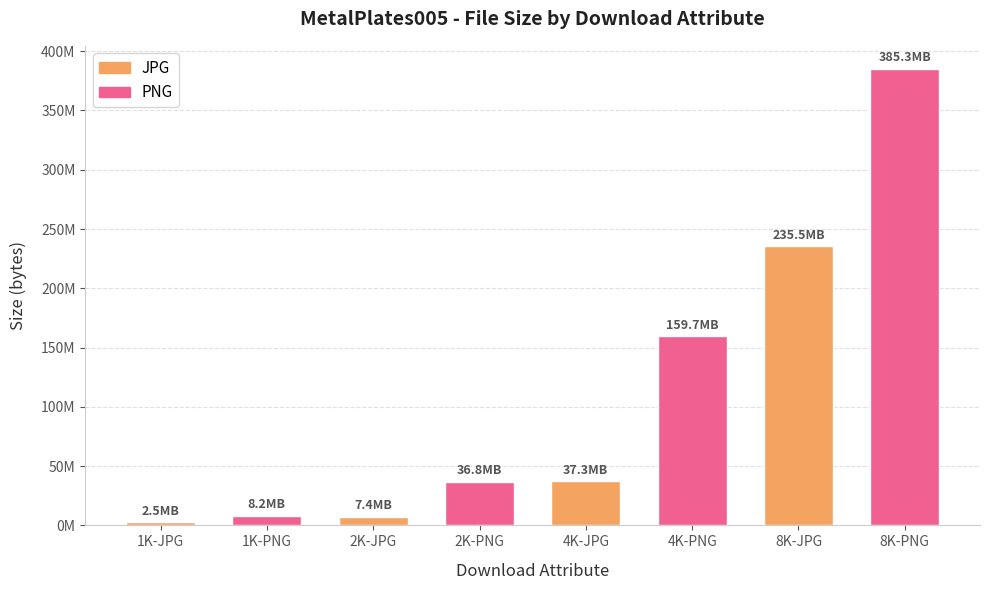

List the labels in order of value, largest first.

8K-PNG, 8K-JPG, 4K-PNG, 4K-JPG, 2K-PNG, 1K-PNG, 2K-JPG, 1K-JPG